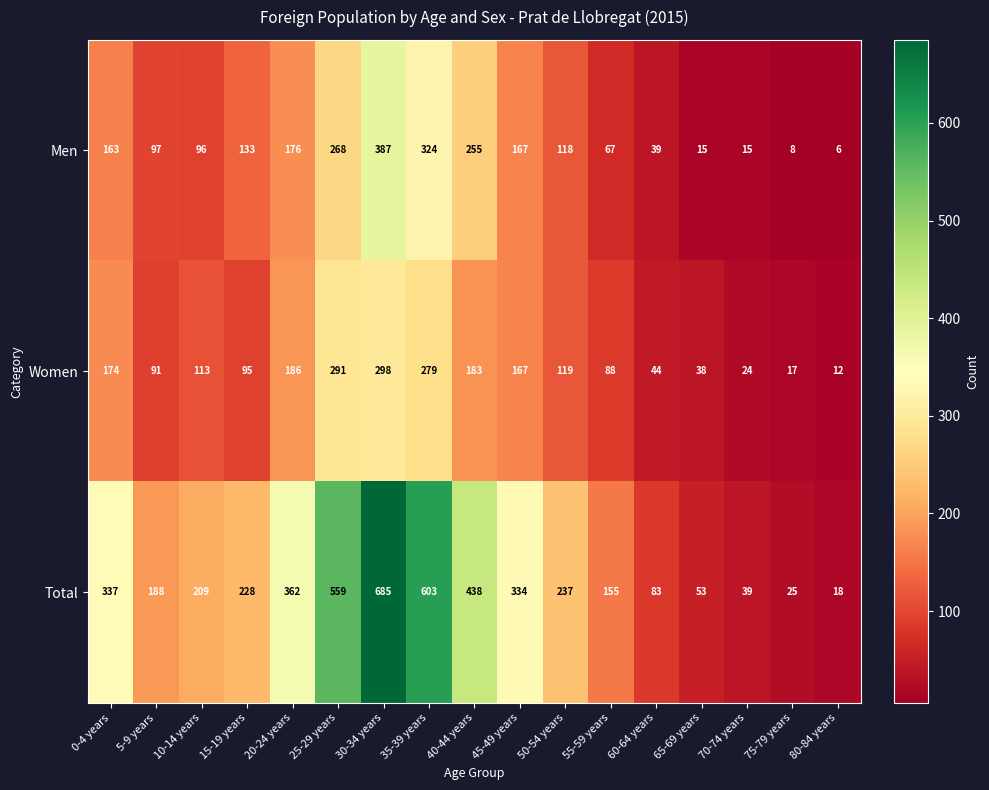

At which category is the sum across all series the highest?

30-34 years